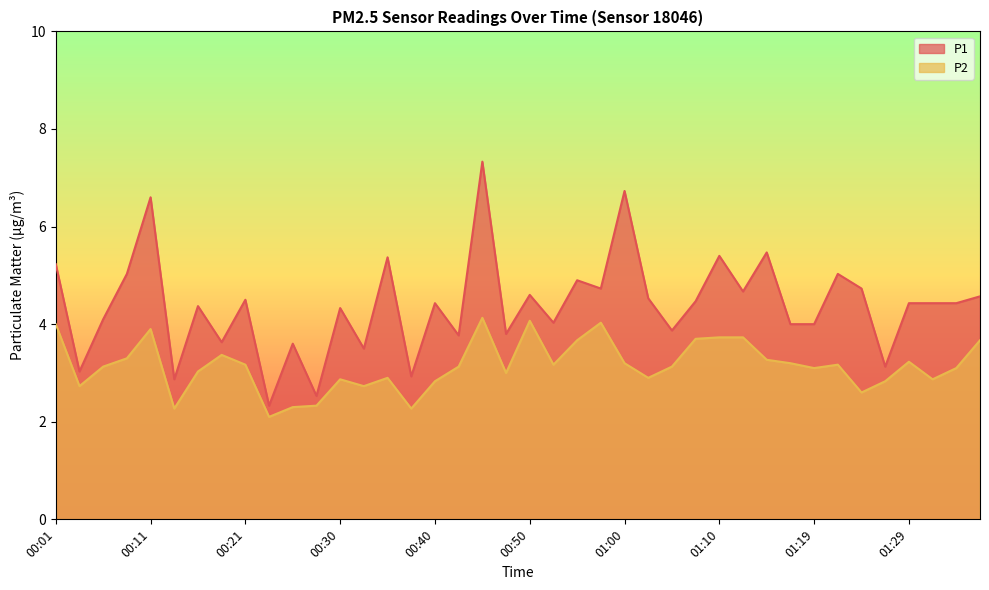

Rank the series by their average value, from highest to lowest.

P1, P2